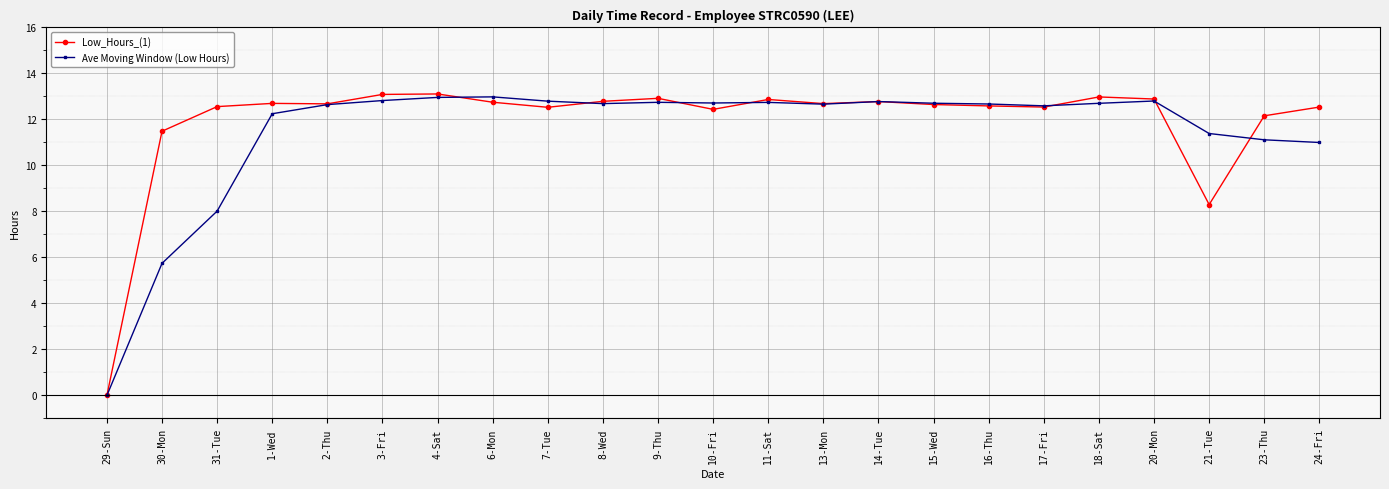

What is the label of the 16th point from the left?

15-Wed